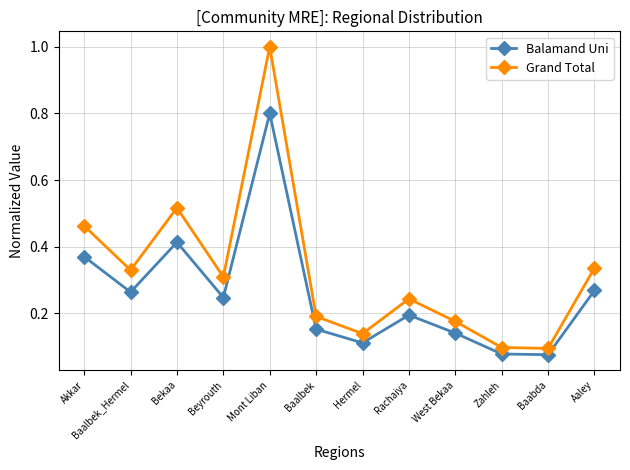

True or false: Grand Total and Balamand Uni cross at least once.

False